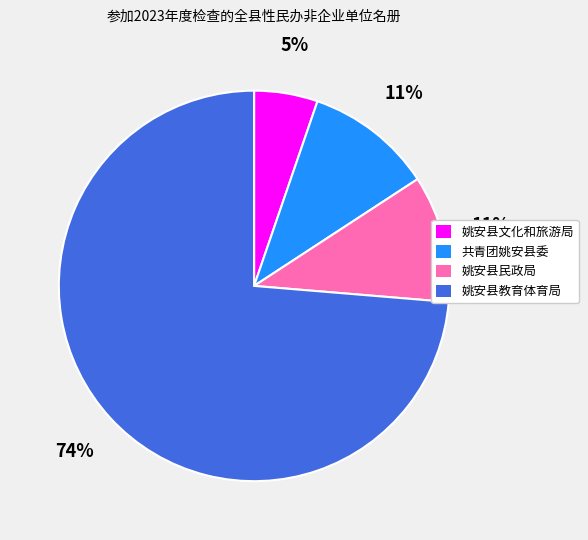

Is the sum of 姚安县教育体育局 and 姚安县民政局 greater than half?

Yes